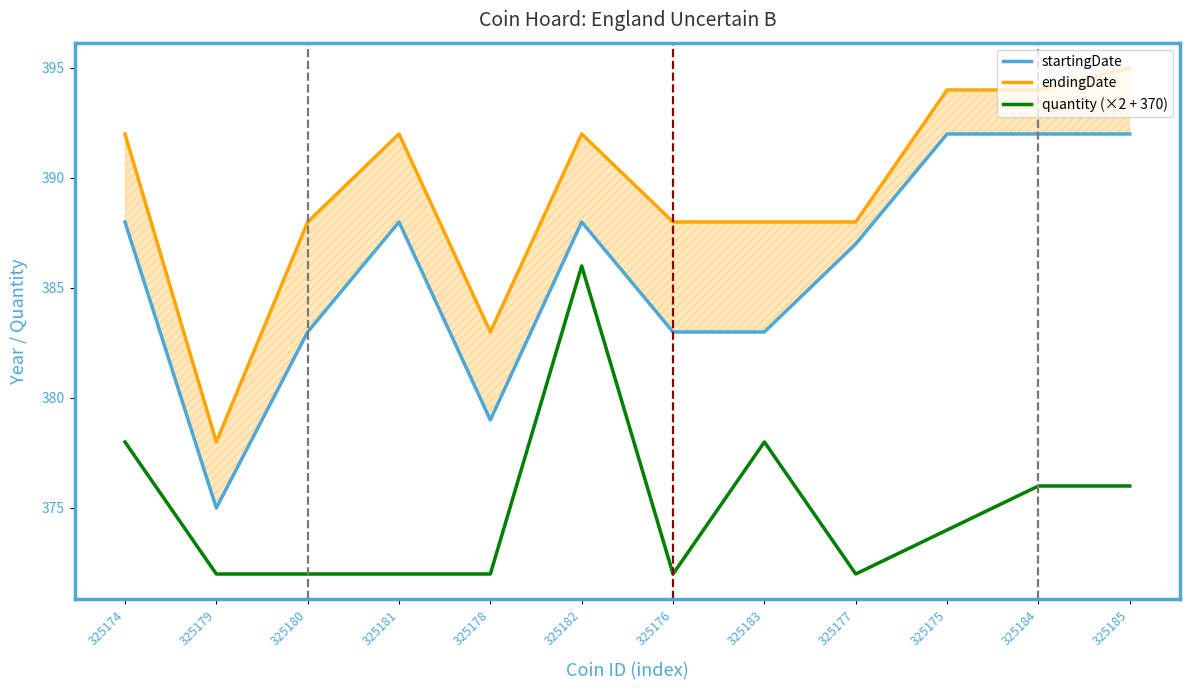

True or false: endingDate and quantity (×2 + 370) cross at least once.

False